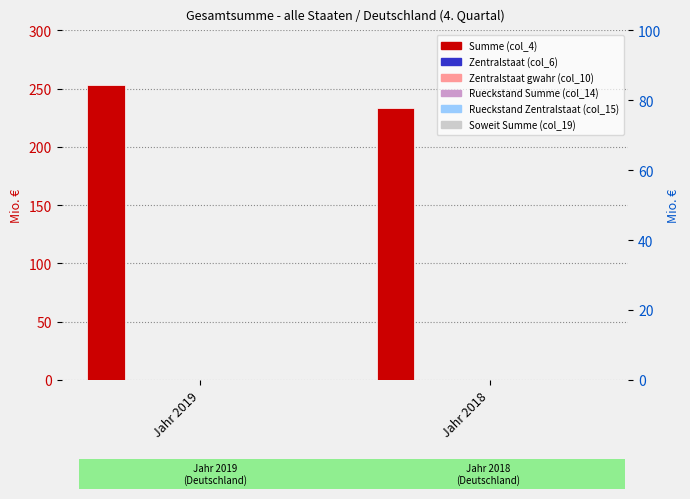

The Summe (col_4) series shows 233.7 at Jahr 2018. True or false?

True